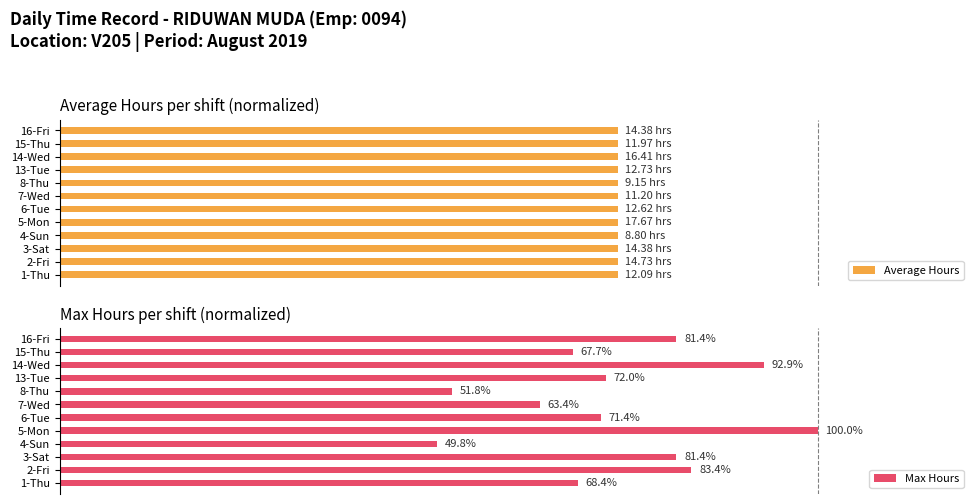

Rank the series by their average value, from highest to lowest.

Max Hours, Average Hours